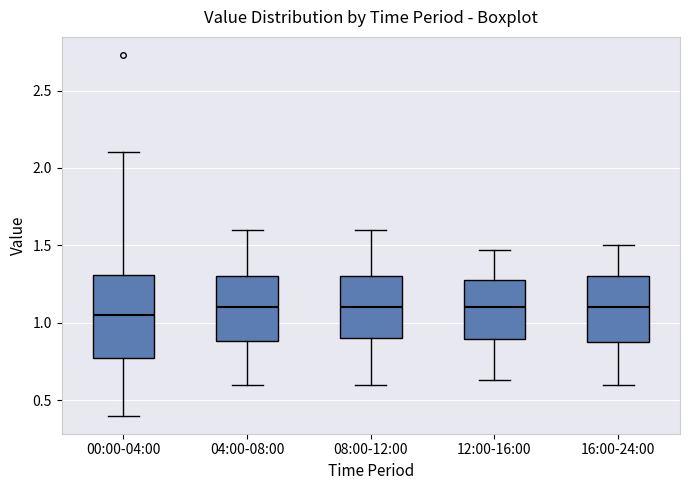

Reading left to right, transcribe this box plot: for each box, give where its median line is, the range the box spans, and where its two whiskers end, as read against the y-axis. The values are not printed on the chart, so give them approximately, as read against the axis.

00:00-04:00: median 1.05, box 0.75 to 1.30, whiskers 0.40 to 2.10
04:00-08:00: median 1.10, box 0.90 to 1.30, whiskers 0.60 to 1.60
08:00-12:00: median 1.10, box 0.90 to 1.30, whiskers 0.60 to 1.60
12:00-16:00: median 1.10, box 0.90 to 1.30, whiskers 0.65 to 1.45
16:00-24:00: median 1.10, box 0.90 to 1.30, whiskers 0.60 to 1.50